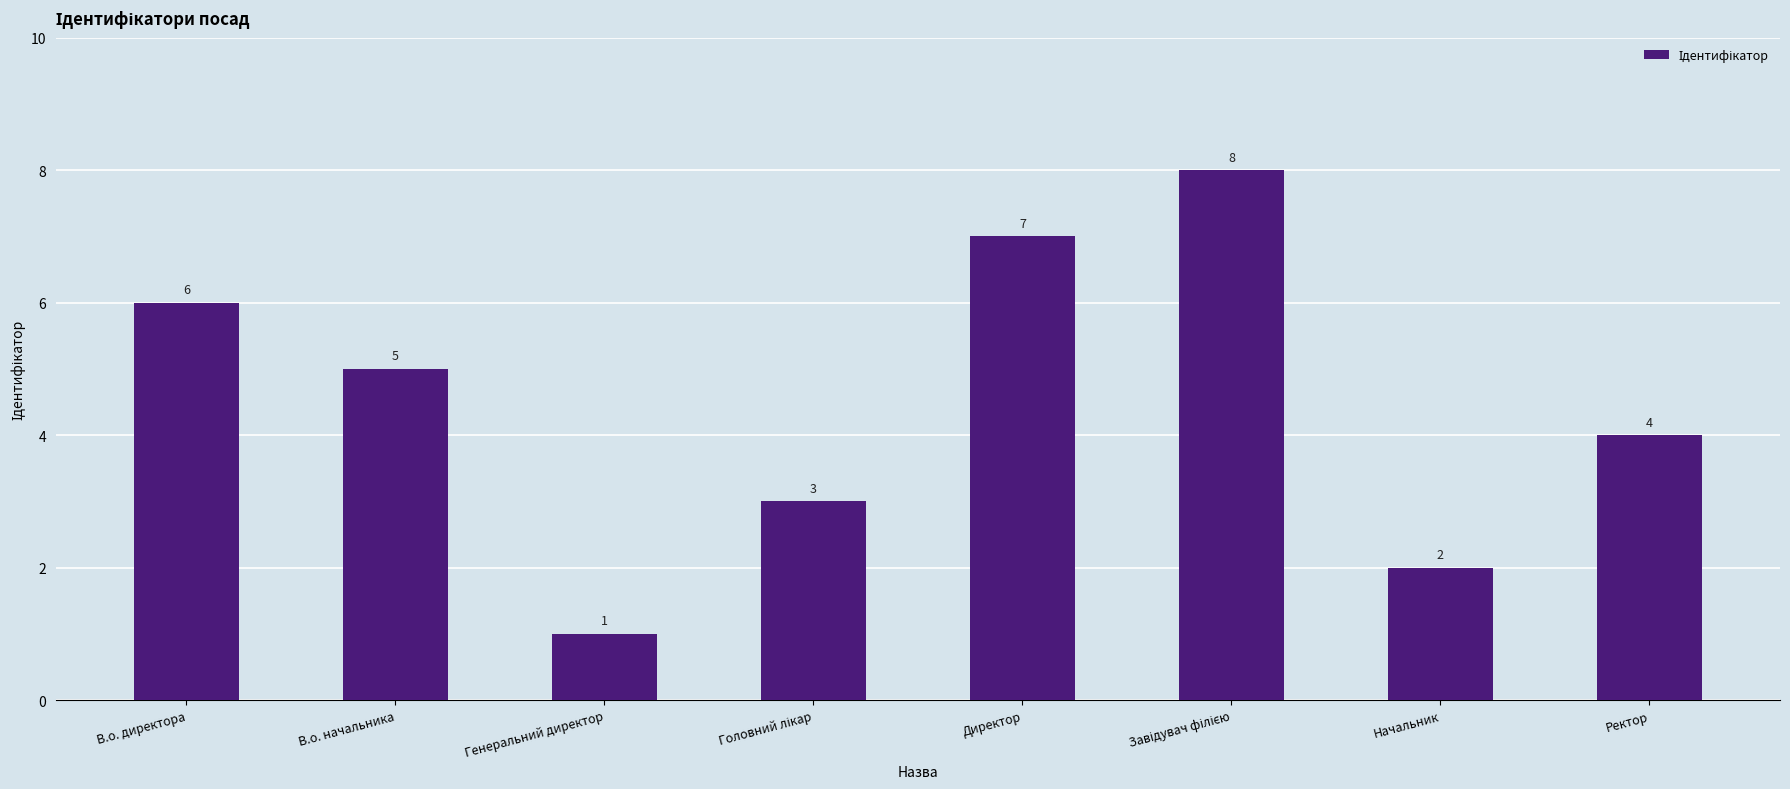

Count the number of categories in the chart.

8